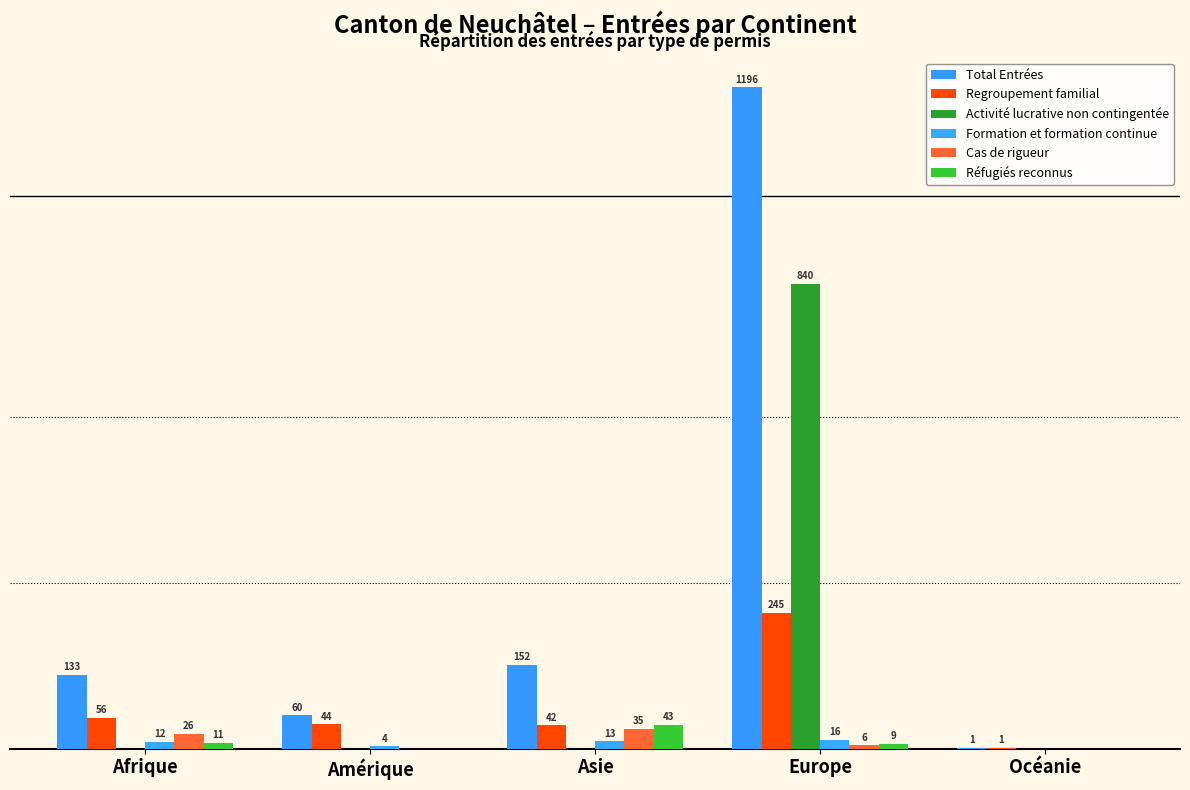

Are the bars horizontal?

No